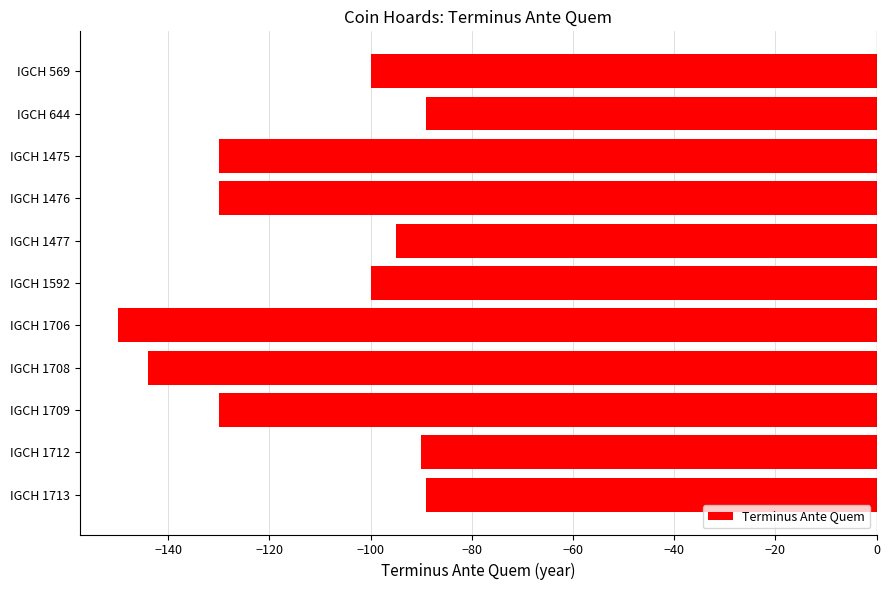

The value at IGCH 1477 is -95. True or false?

True